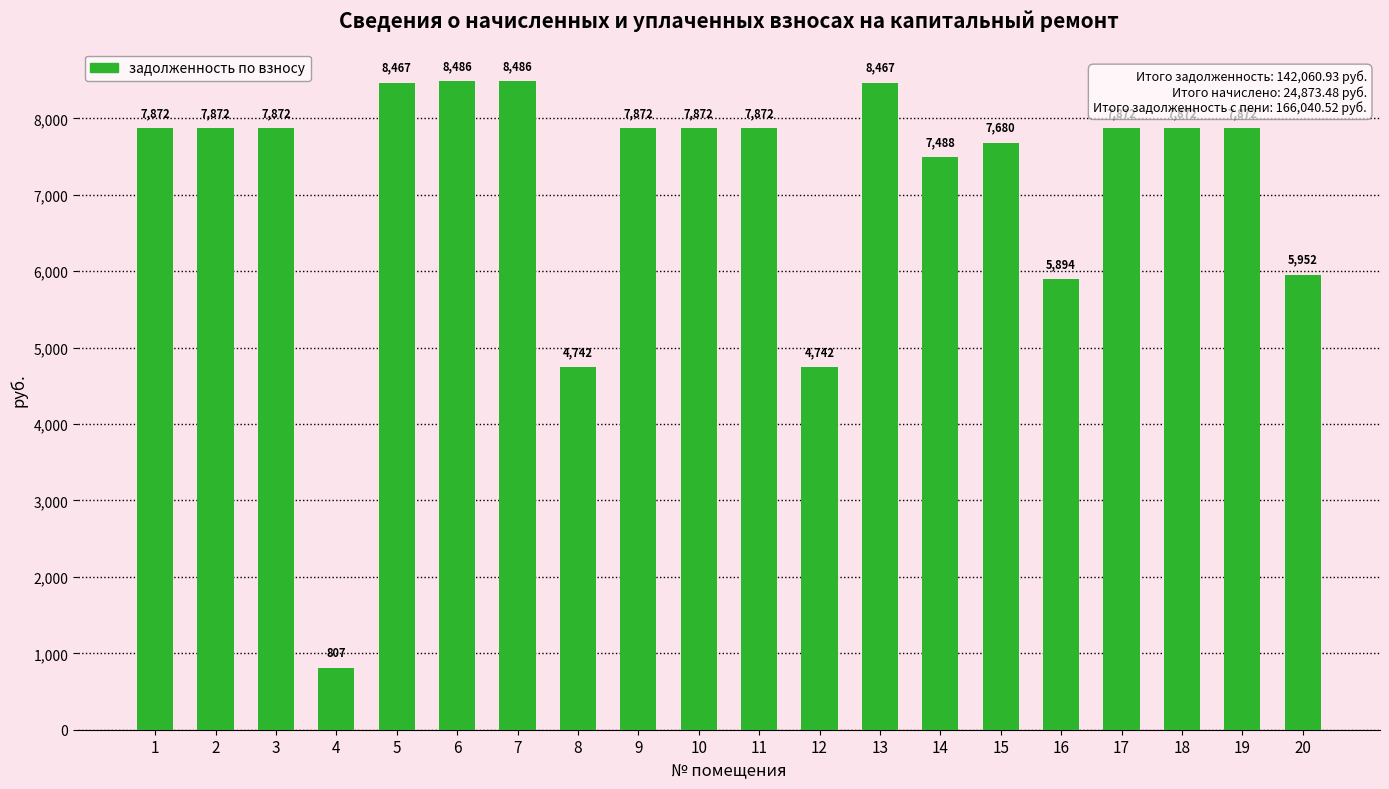

What is the value of the 3rd bar from the left?

7872.0